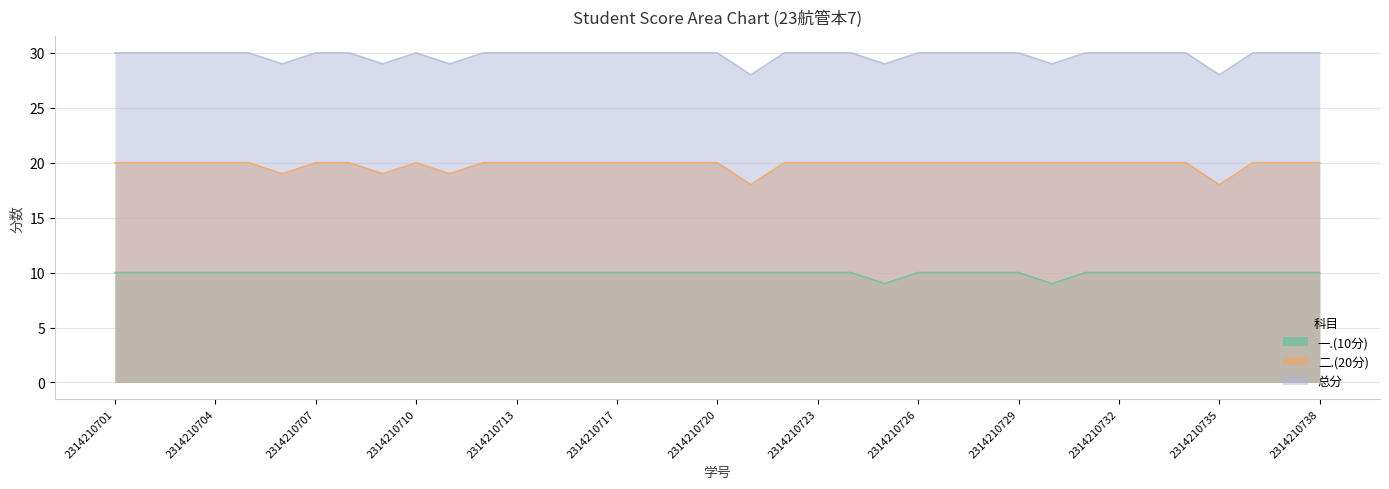

How many 一.(10分) values are between 10 and 11?

35